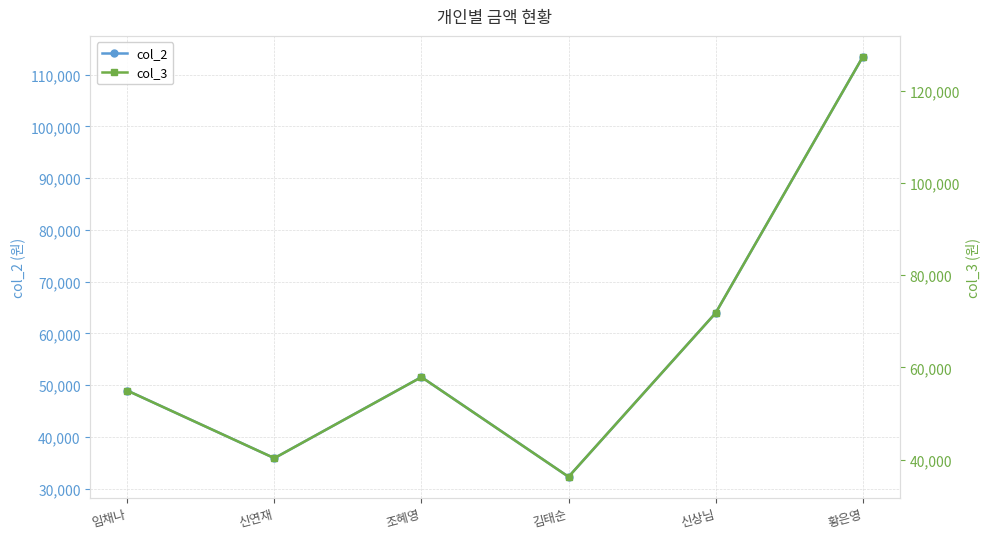

Is this an area chart (filled region under the line)?

No